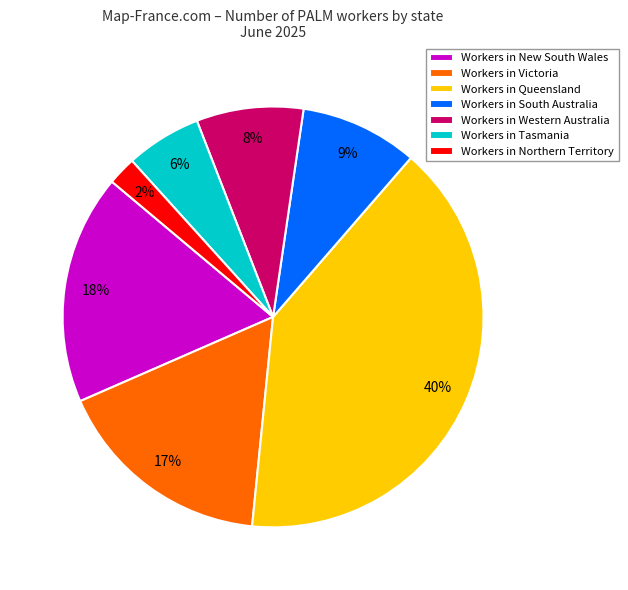

Count the number of slices in the pie.

7